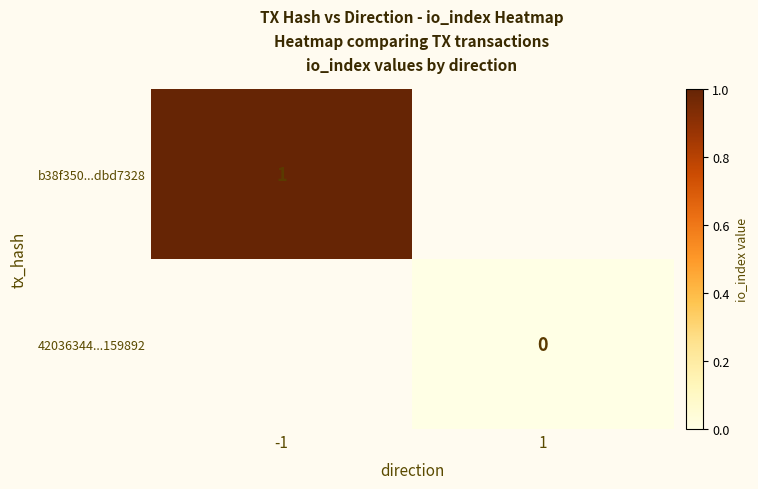

At how many categories does at least one series exceed 0?

1